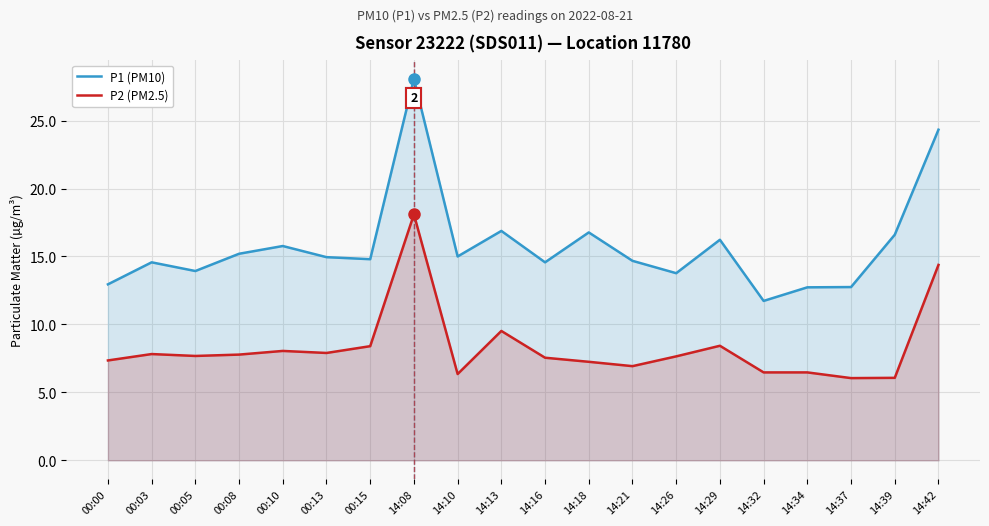

What is the difference between the second highest and minimum values in the P1 (PM10) series?

12.6